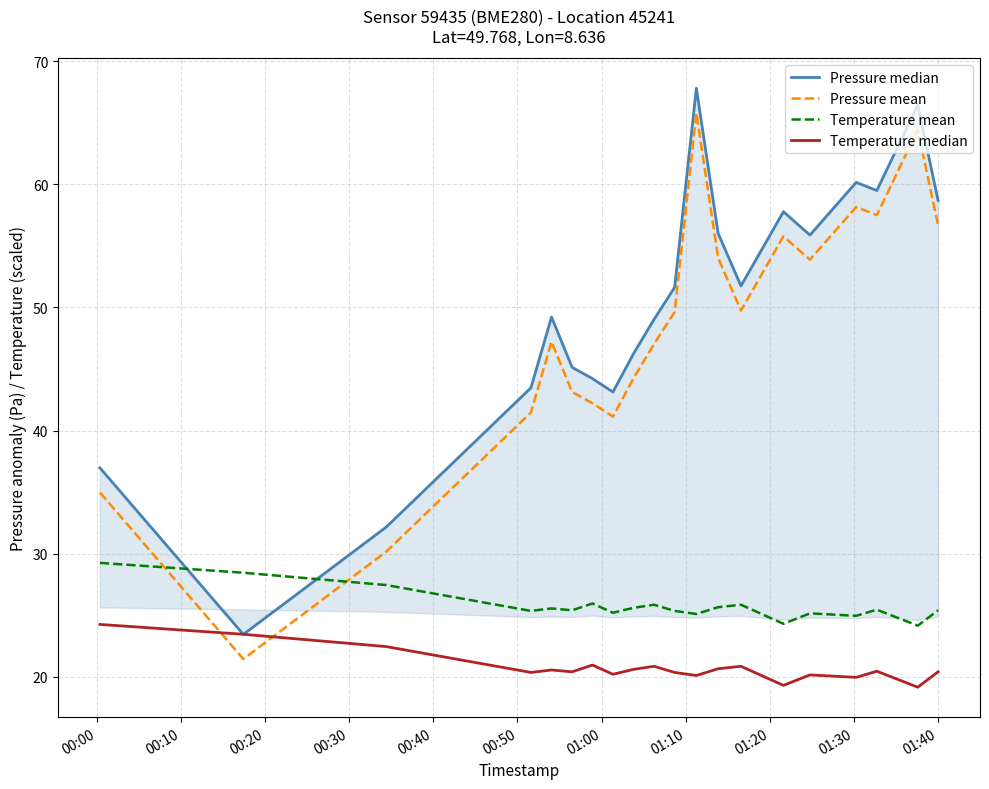

True or false: Pressure mean and Temperature mean cross at least once.

True